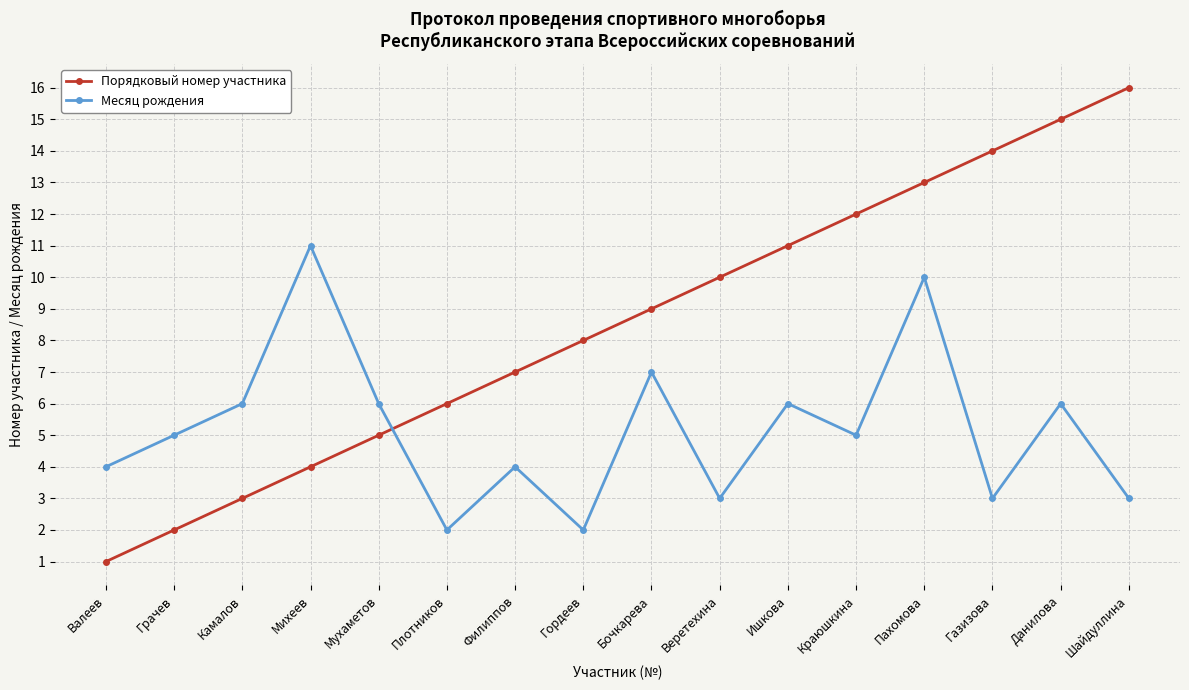

What is the greatest value displayed?

16